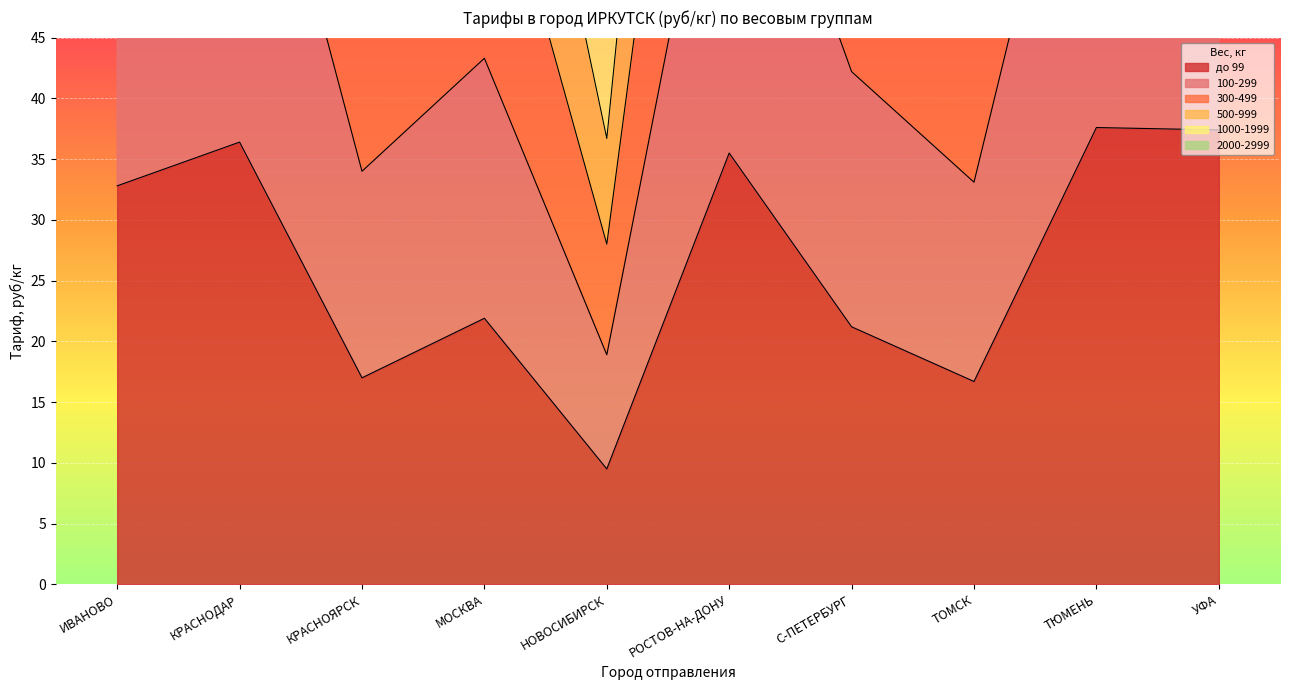

The value of 500-999 at КРАСНОДАР is 206.4. True or false?

True